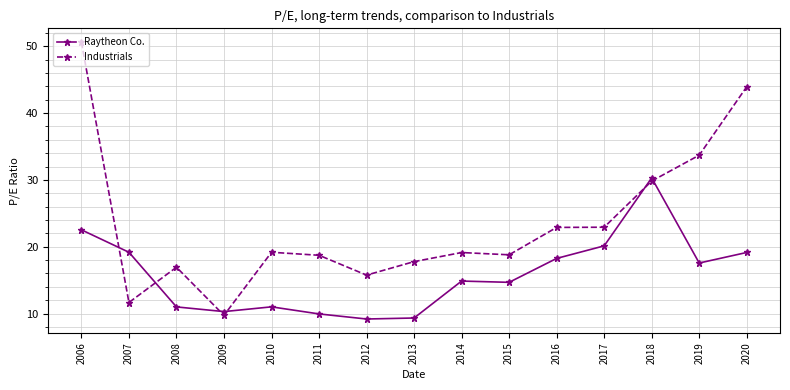

What is the value of the Raytheon Co. point at the 10th from the left?

14.7